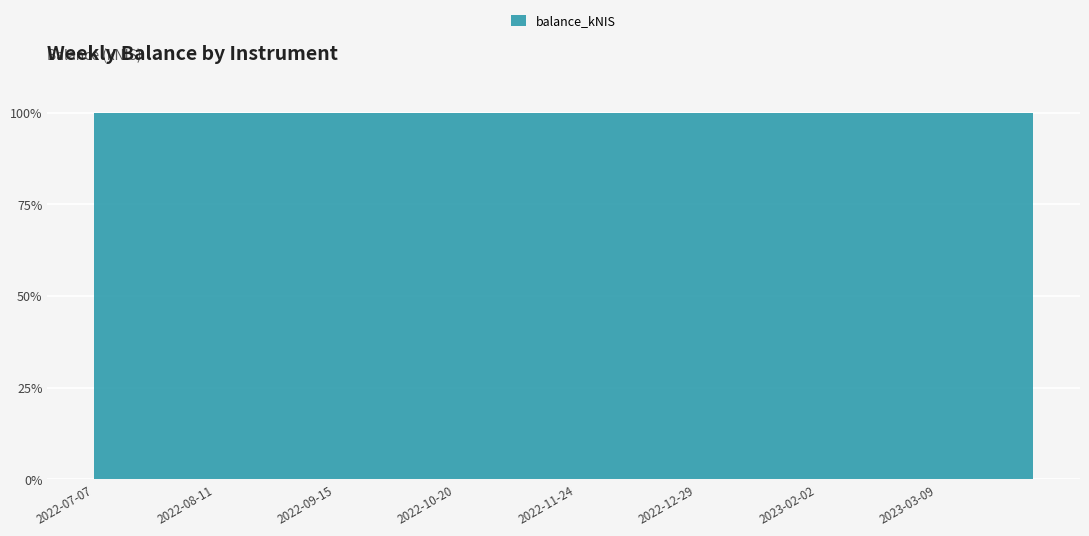

Reading left to right, transcribe all the data shown in this chart.

2022-07-07=2310.9	2022-07-14=4842.8	2022-07-21=6089.3	2022-07-28=18010.7	2022-08-04=16070.1	2022-08-11=16173.0	2022-08-18=17398.6	2022-08-25=17783.7	2022-09-01=16168.5	2022-09-08=17606.5	2022-09-15=18975.7	2022-09-22=15493.8	2022-09-29=13931.5	2022-10-06=15218.4	2022-10-13=14830.7	2022-10-20=14757.6	2022-10-27=17556.6	2022-11-03=20324.5	2022-11-10=21347.3	2022-11-17=25362.1	2022-11-24=28832.1	2022-12-01=28897.0	2022-12-08=29781.7	2022-12-15=10792.5	2022-12-22=677.0	2022-12-29=580.2	2023-01-05=264.1	2023-01-12=960.1	2023-01-19=2707.9	2023-01-26=2764.4	2023-02-02=6744.0	2023-02-09=17336.6	2023-02-16=15217.5	2023-02-23=4743.9	2023-03-02=4224.9	2023-03-09=2790.3	2023-03-16=4101.6	2023-03-23=2708.6	2023-03-30=30014.6	2023-04-04=24957.5